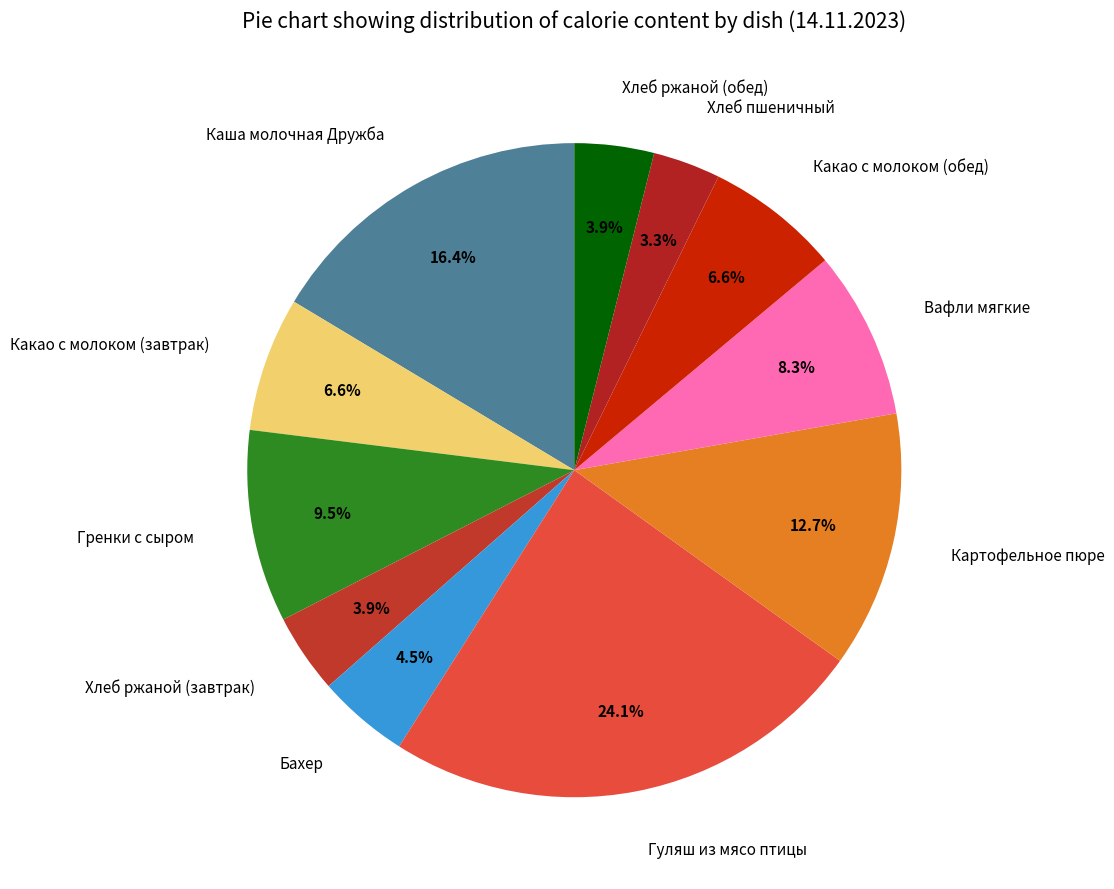

Approximately how many times larger is the value at Картофельное пюре compared to Каша молочная Дружба?

0.8